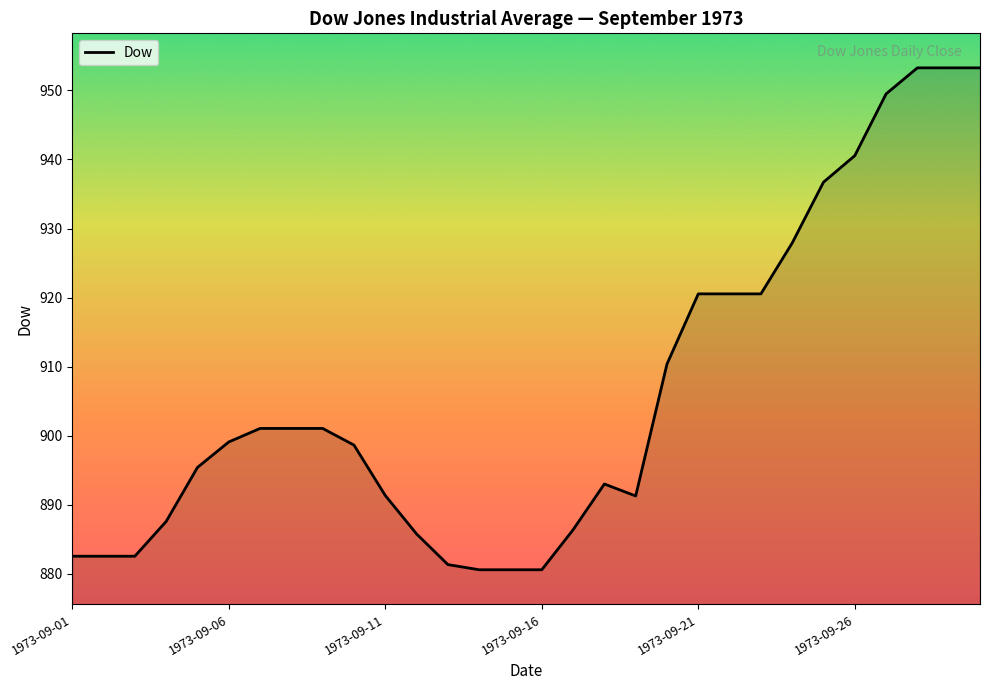

What is the greatest value displayed?

953.3